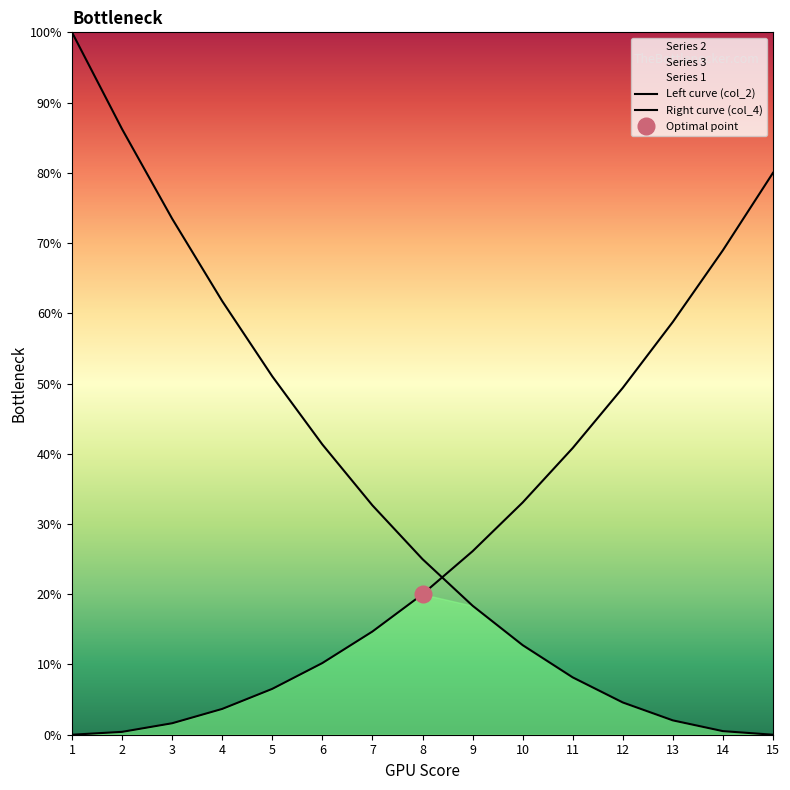

What is the sum of the Left curve (col_2) values at 7 and 15?

32.7